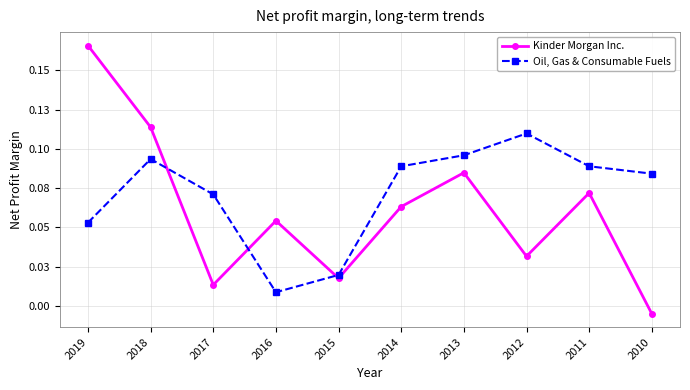

Does the chart have visible grid lines?

Yes